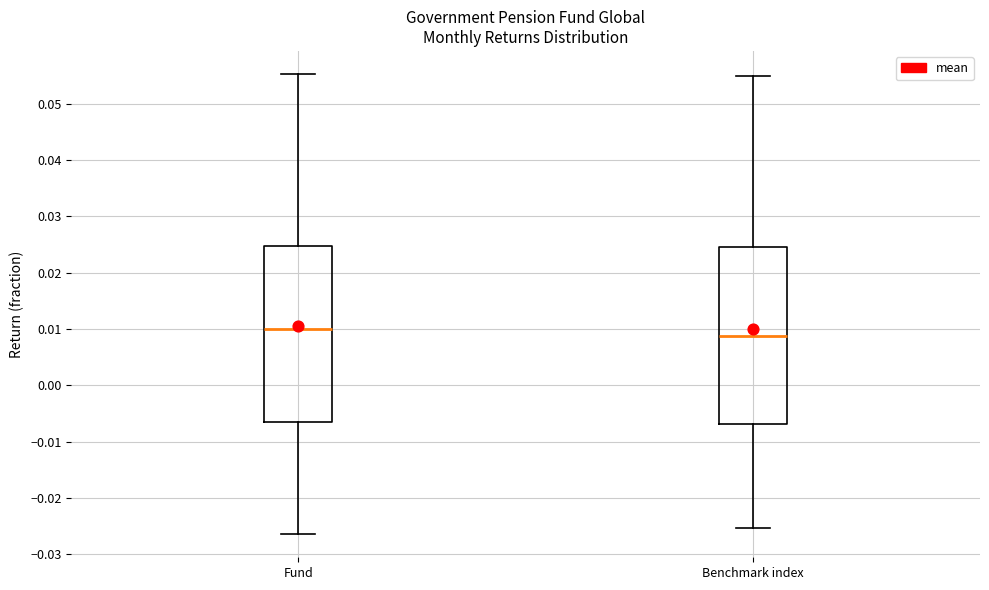

Where does the median line of the box for Benchmark index sit on the y-axis? The values are not printed on the chart, so give them approximately, as read against the axis.

0.009